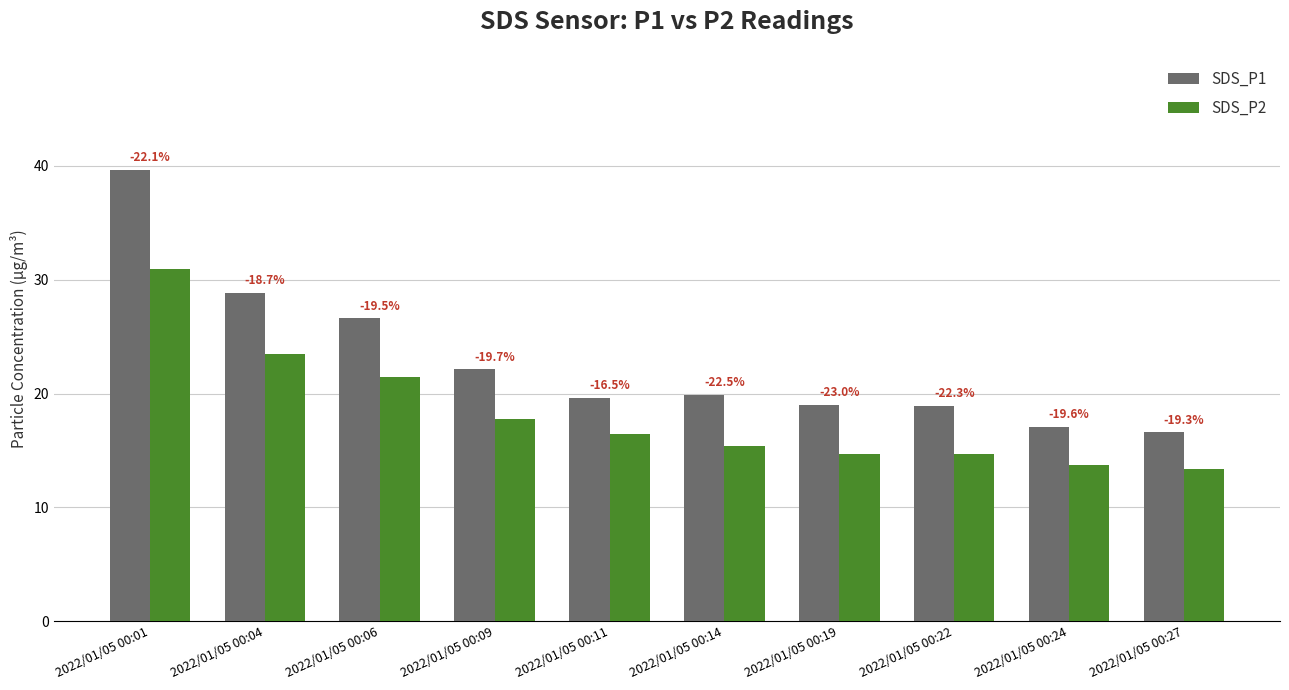

Which category has the lowest value across all series?

2022/01/05 00:27